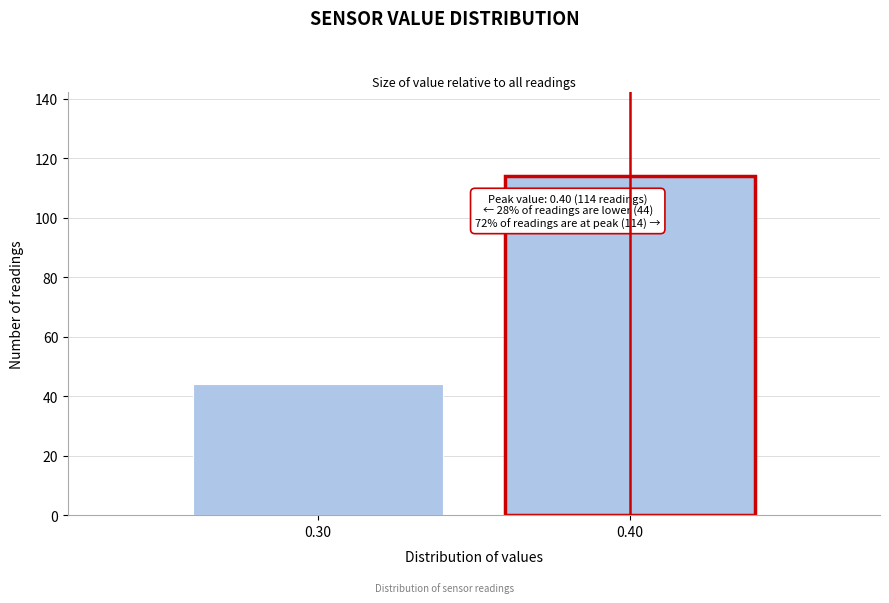

Reading right to left, extract all data points from this chart.

114	44